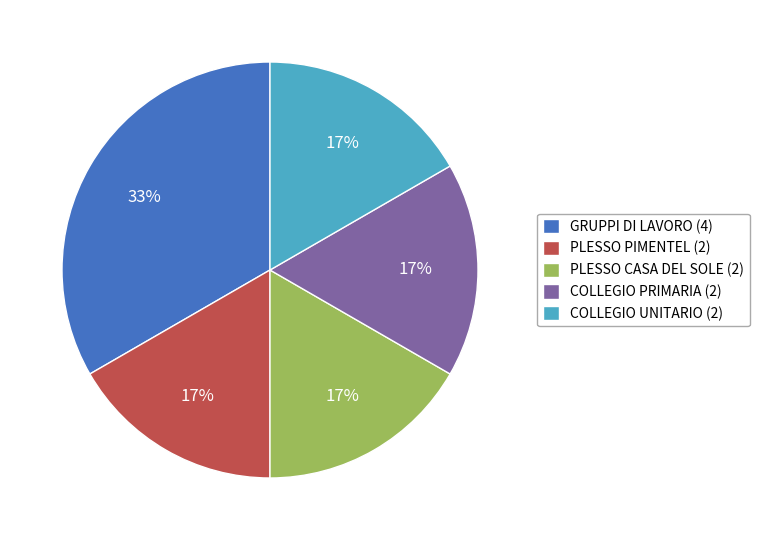

What is the largest slice in the pie chart?

GRUPPI DI LAVORO